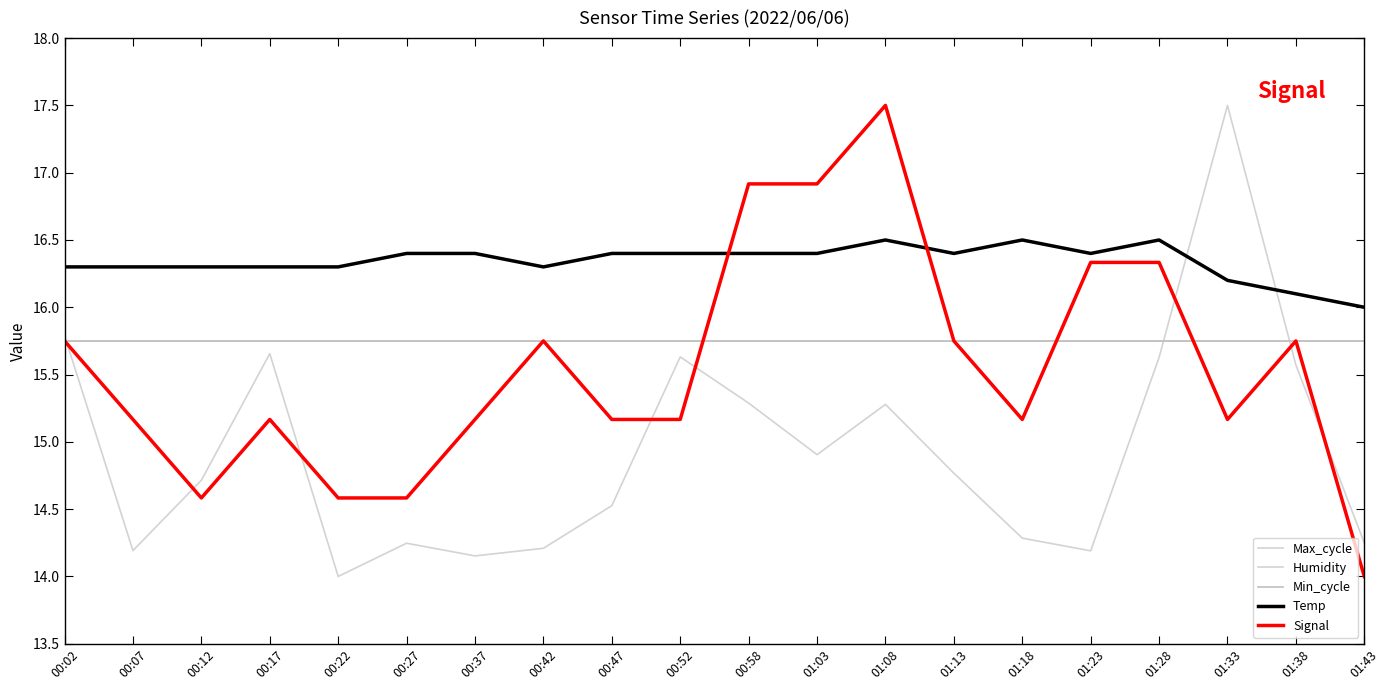

Does the chart display data point markers on the line(s)?

No